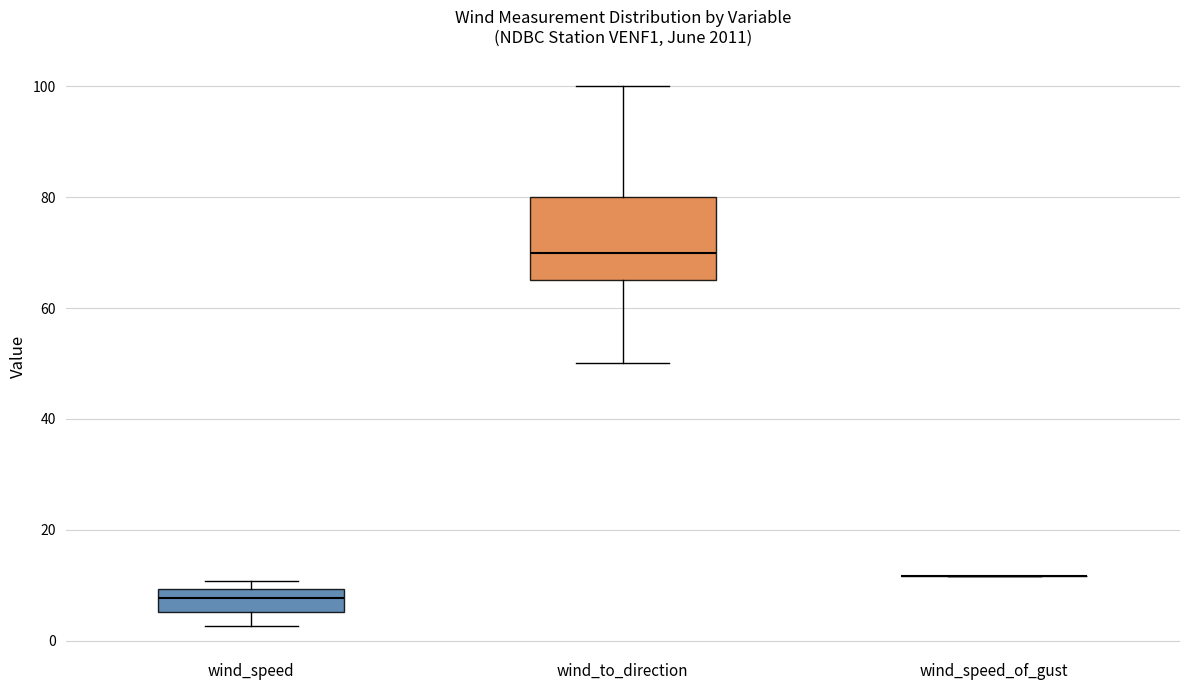

Reading left to right, transcribe this box plot: for each box, give where its median line is, the range the box spans, and where its two whiskers end, as read against the y-axis. The values are not printed on the chart, so give them approximately, as read against the axis.

wind_speed: median 8, box 6 to 10, whiskers 2 to 10 (just above the box's upper edge)
wind_to_direction: median 70, box 66 to 80, whiskers 50 to 100
wind_speed_of_gust: box collapsed to a line at 12, whiskers 12 to 12